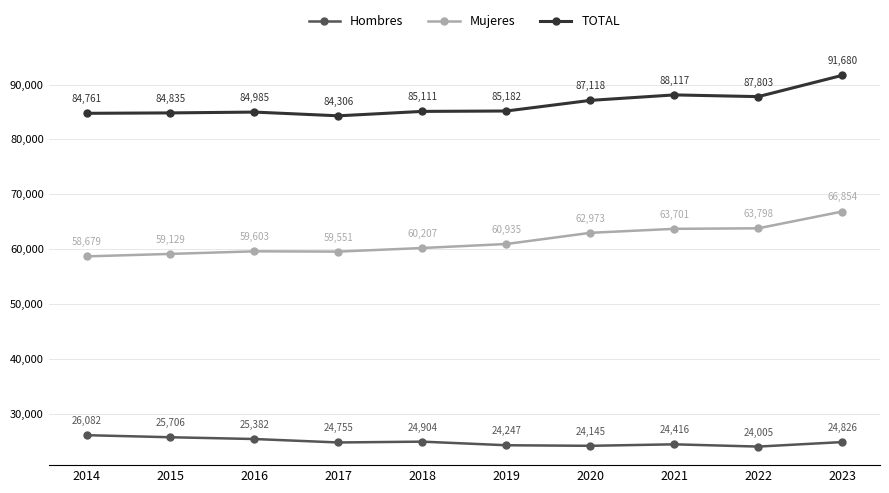

What is the value of the TOTAL point at the 3rd from the left?

84985